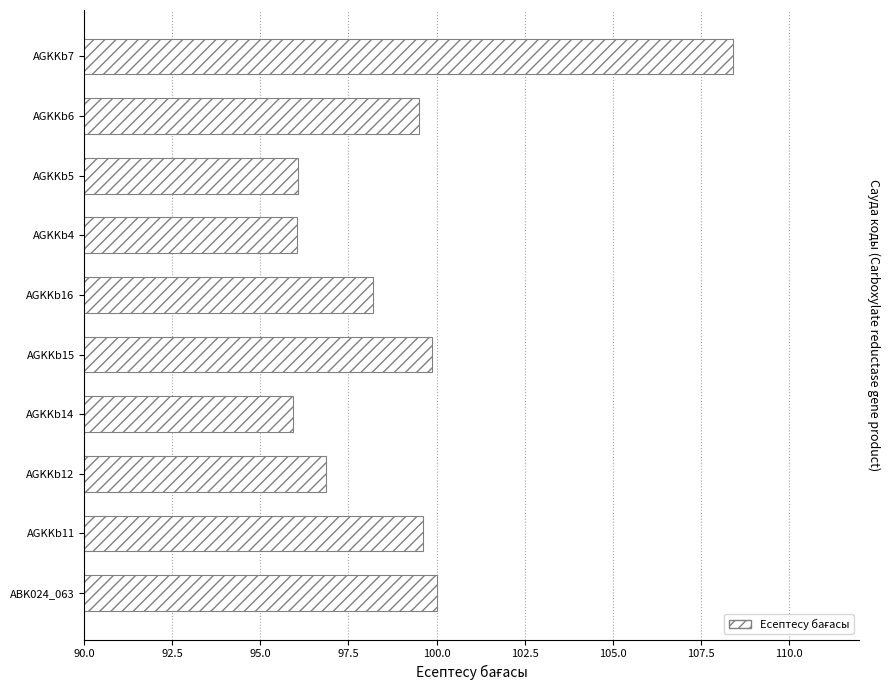

Does the chart contain any negative values?

No